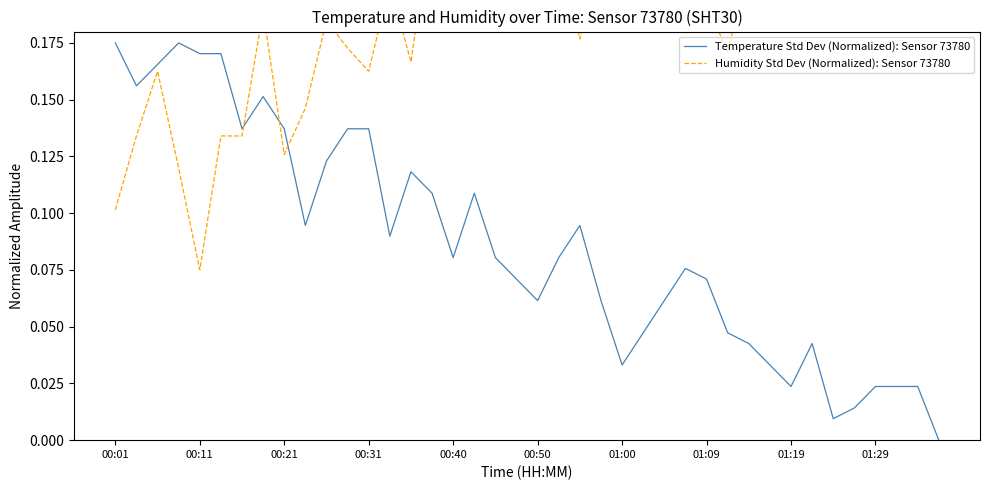

Is the value of Temperature Std Dev (Normalized): Sensor 73780 at 00:31 greater than the value of Humidity Std Dev (Normalized): Sensor 73780 at 00:31?

No